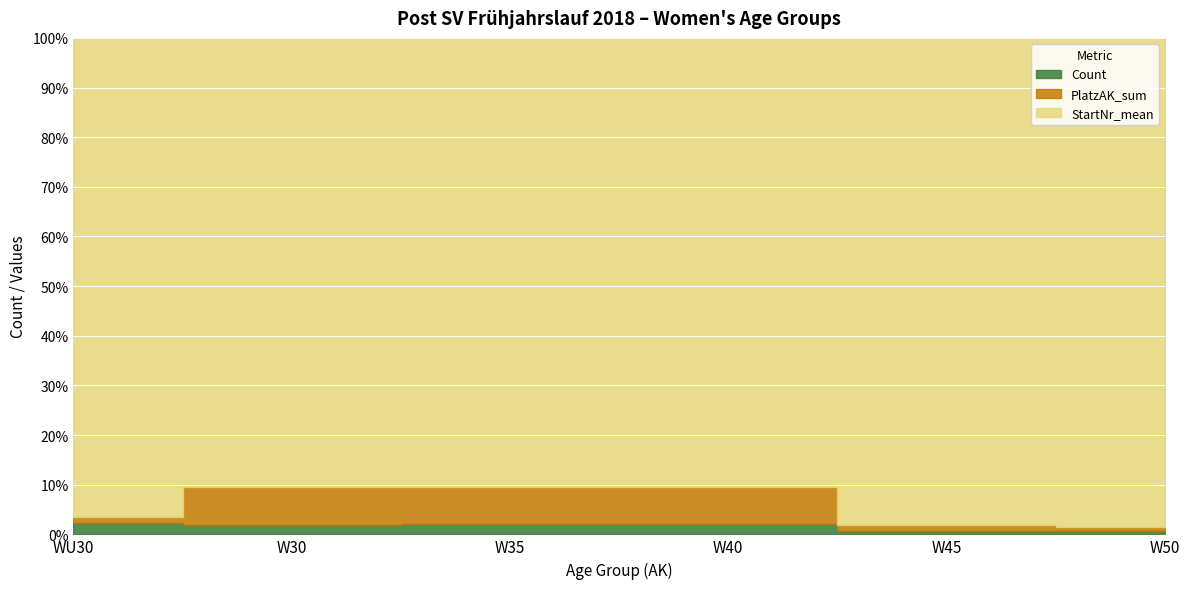

Where is PlatzAK_sum nearest to the value 15?

W45